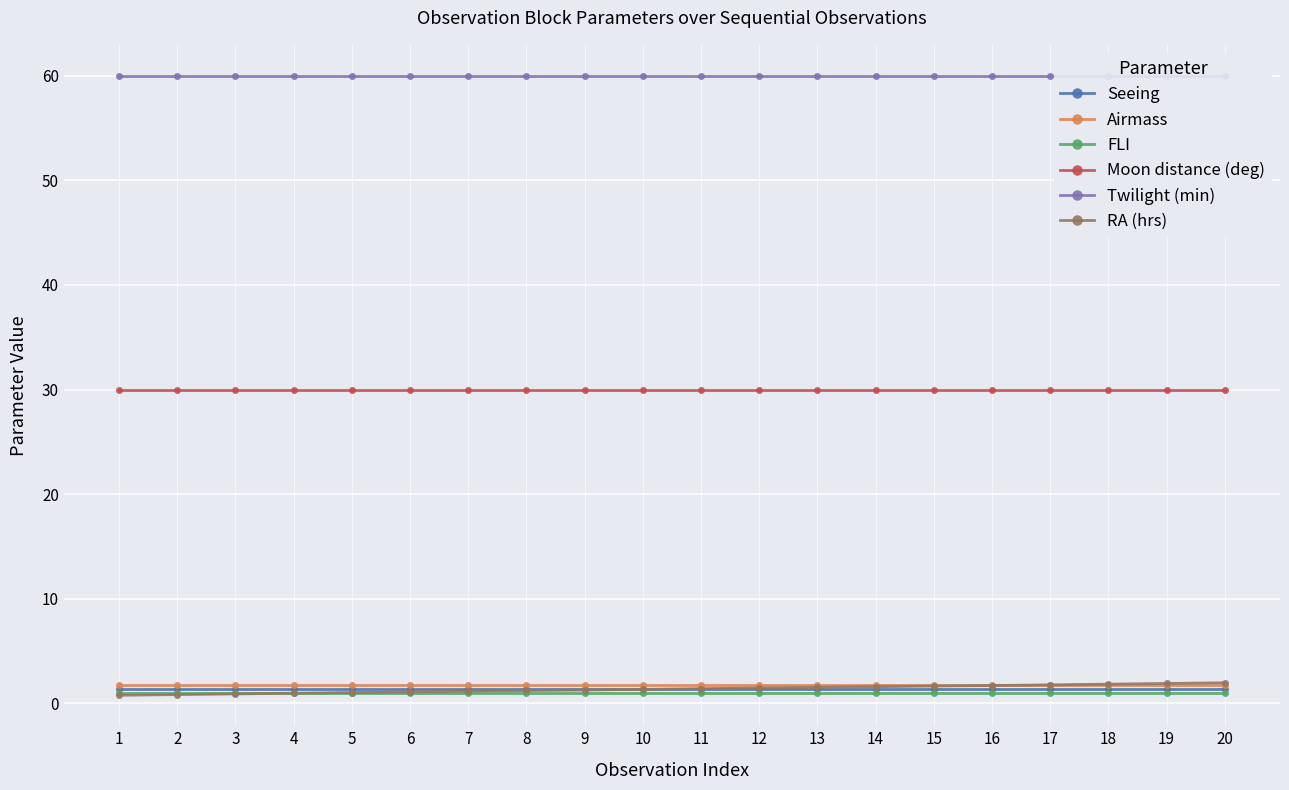

Reading right to left, transcribe all the data shown in this chart.

Seeing: 20=1.4	19=1.4	18=1.4	17=1.4	16=1.4	15=1.4	14=1.4	13=1.4	12=1.4	11=1.4	10=1.4	9=1.4	8=1.4	7=1.4	6=1.4	5=1.4	4=1.4	3=1.4	2=1.4	1=1.4
Airmass: 20=1.7	19=1.7	18=1.7	17=1.7	16=1.7	15=1.7	14=1.7	13=1.7	12=1.7	11=1.7	10=1.7	9=1.7	8=1.7	7=1.7	6=1.7	5=1.7	4=1.7	3=1.7	2=1.7	1=1.7
FLI: 20=1.0	19=1.0	18=1.0	17=1.0	16=1.0	15=1.0	14=1.0	13=1.0	12=1.0	11=1.0	10=1.0	9=1.0	8=1.0	7=1.0	6=1.0	5=1.0	4=1.0	3=1.0	2=1.0	1=1.0
Moon distance (deg): 20=30.0	19=30.0	18=30.0	17=30.0	16=30.0	15=30.0	14=30.0	13=30.0	12=30.0	11=30.0	10=30.0	9=30.0	8=30.0	7=30.0	6=30.0	5=30.0	4=30.0	3=30.0	2=30.0	1=30.0
Twilight (min): 20=60.0	19=60.0	18=60.0	17=60.0	16=60.0	15=60.0	14=60.0	13=60.0	12=60.0	11=60.0	10=60.0	9=60.0	8=60.0	7=60.0	6=60.0	5=60.0	4=60.0	3=60.0	2=60.0	1=60.0
RA (hrs): 20=2.0	19=1.9	18=1.8	17=1.8	16=1.7	15=1.6	14=1.6	13=1.5	12=1.5	11=1.4	10=1.3	9=1.3	8=1.2	7=1.2	6=1.1	5=1.0	4=1.0	3=0.9	2=0.8	1=0.8